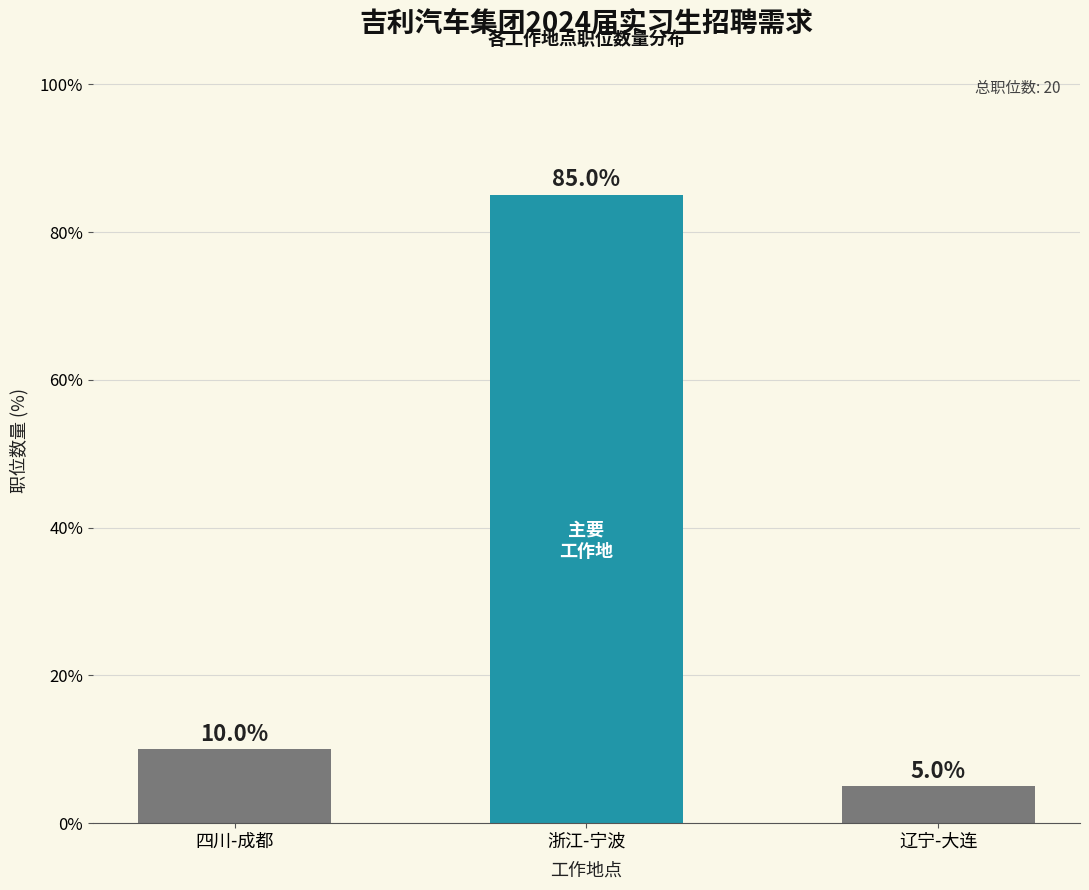

List the labels in order of value, largest first.

浙江-宁波, 四川-成都, 辽宁-大连